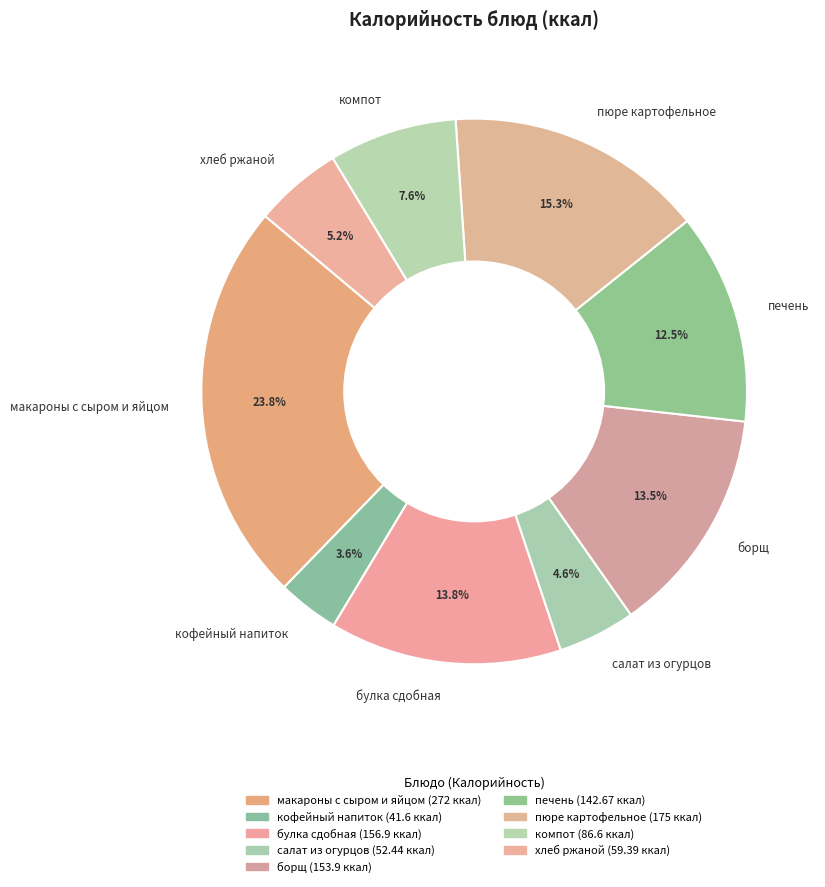

What is the total percentage of макароны с сыром и яйцом and борщ?

37.3%